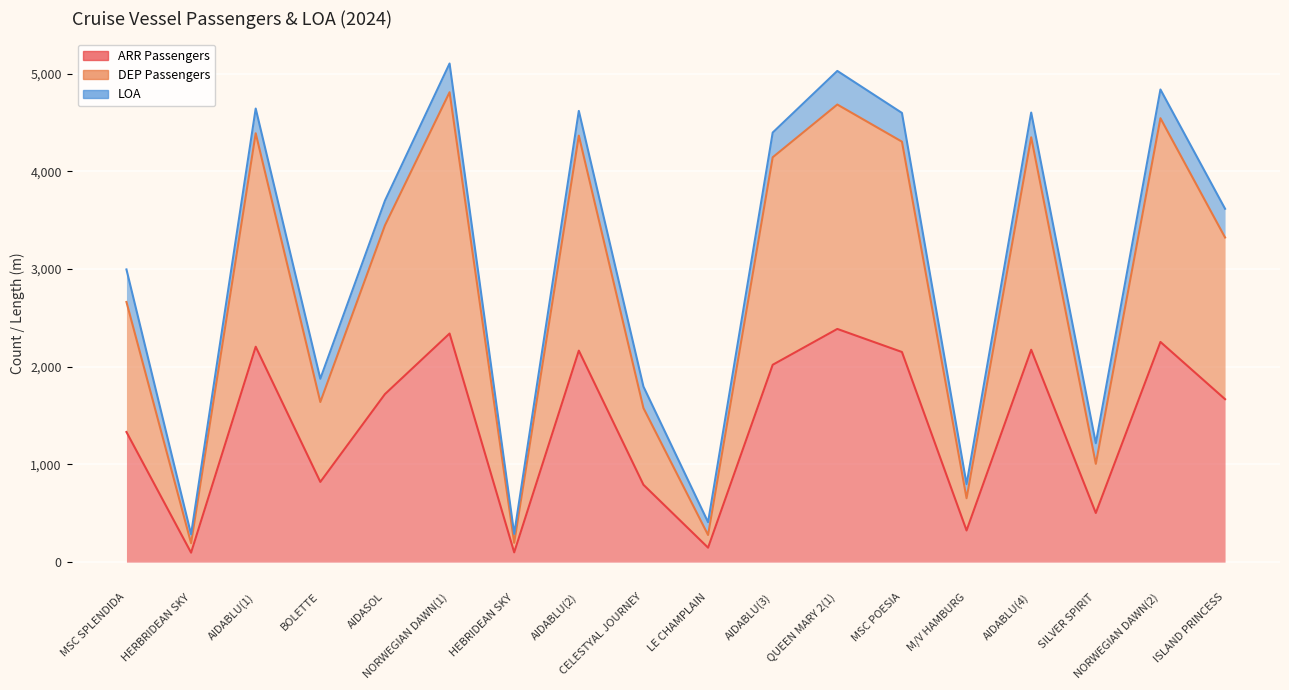

Which series has the largest total across all categories?

DEP Passengers